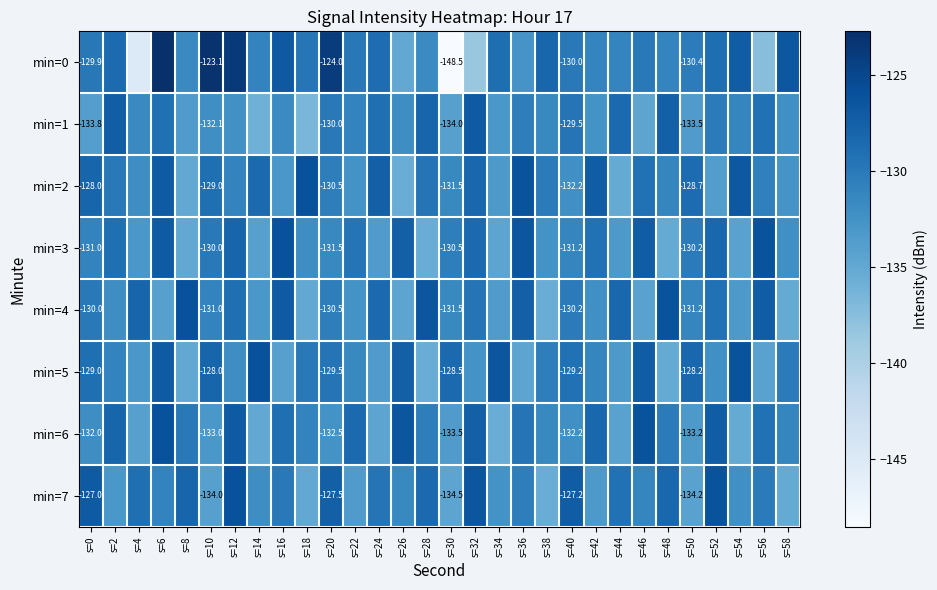

At which label does min=3 reach its minimum?

s=28